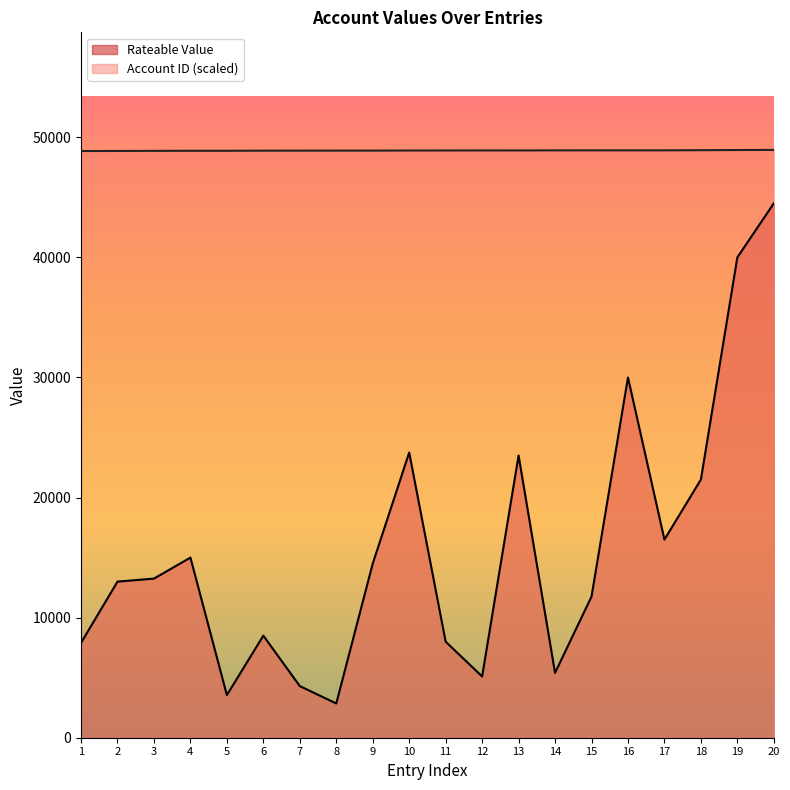

At how many categories does at least one series exceed 16627?

20